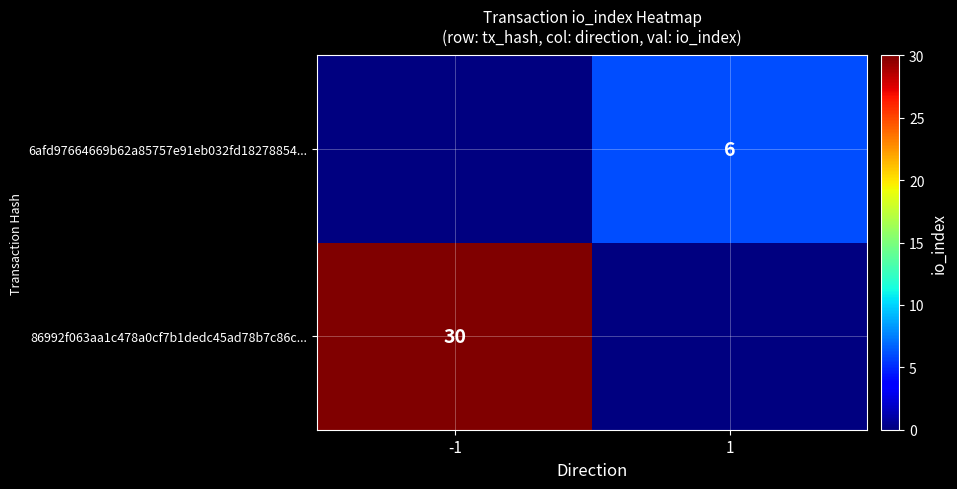

True or false: 6afd97664669b62a85757e91eb032fd18278854... has a value of 6 at 1.

True